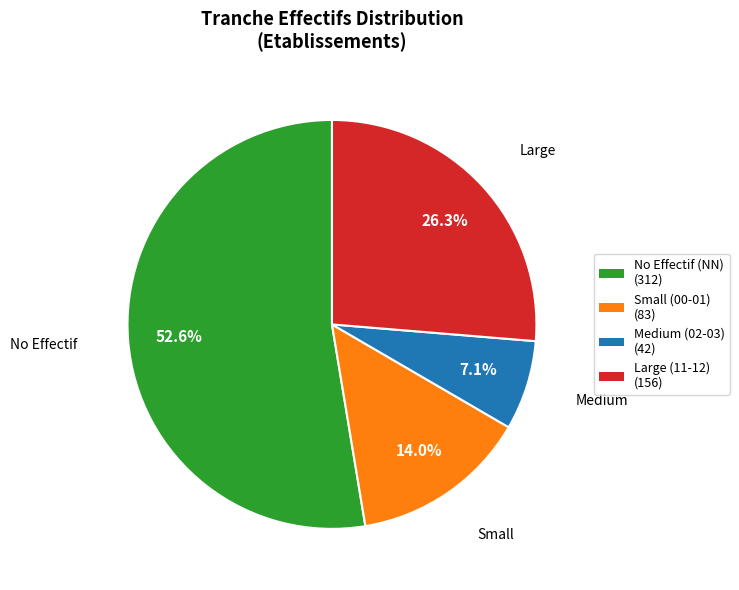

What is the smallest slice in the pie chart?

Medium (02-03) (42)